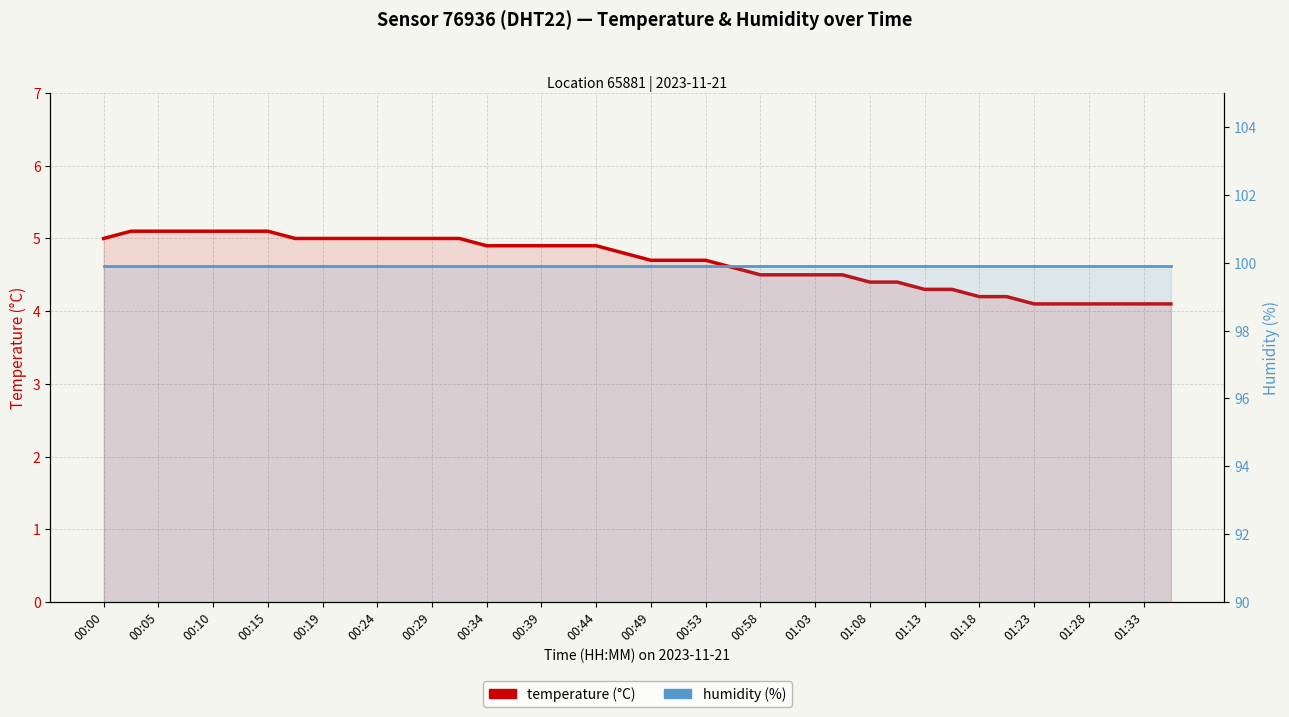

What is the difference between the highest and lowest values at 00:34?

94.9